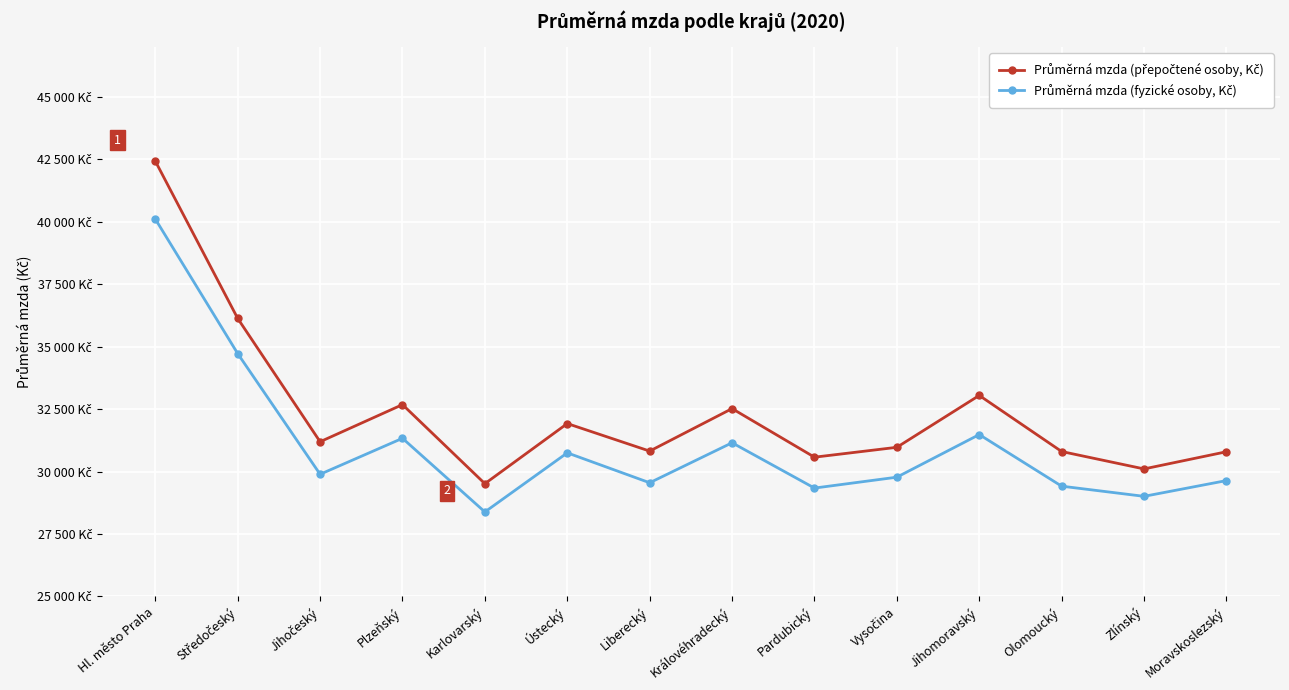

Where does the Průměrná mzda (přepočtené osoby, Kč) series first go above 31194?

Hl. město Praha